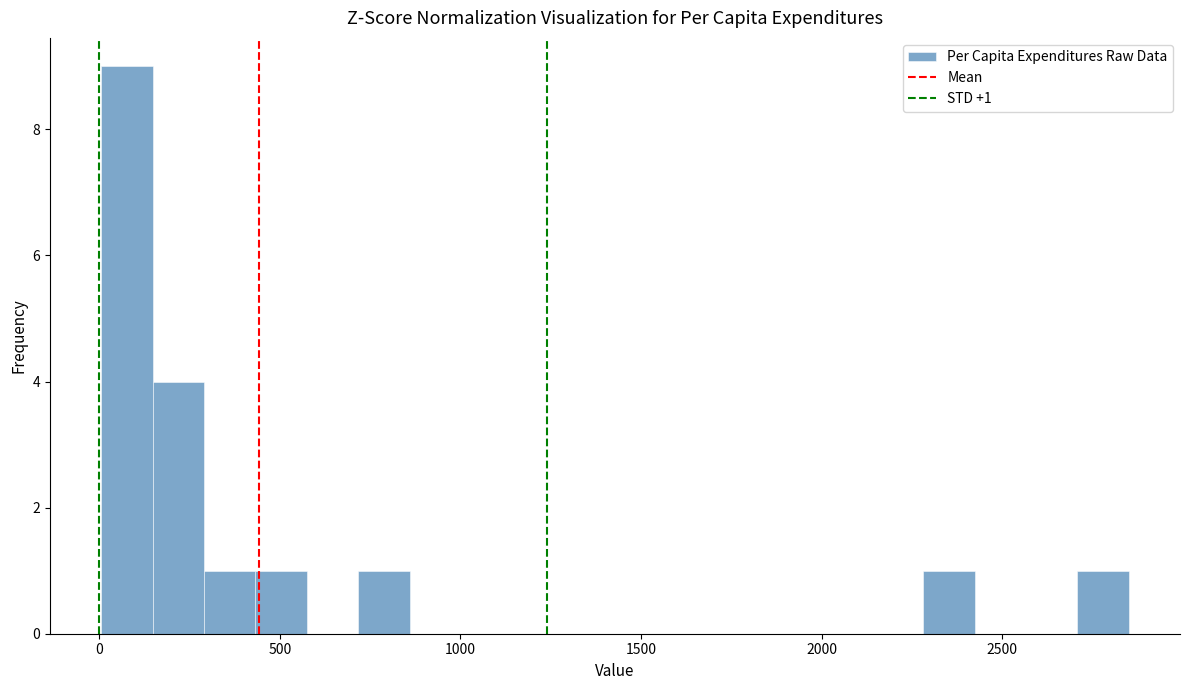

Around what value on the x-axis is the tallest bar? Give the approximate position of its centre, as read against the axis.

100